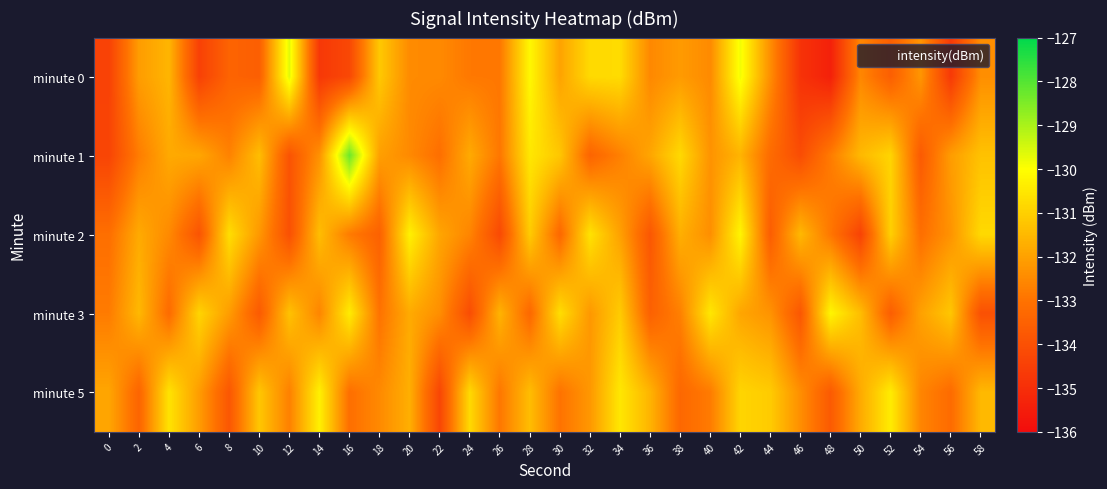

At 6, list the series in order from smallest to largest.

minute 0, minute 2, minute 5, minute 1, minute 3